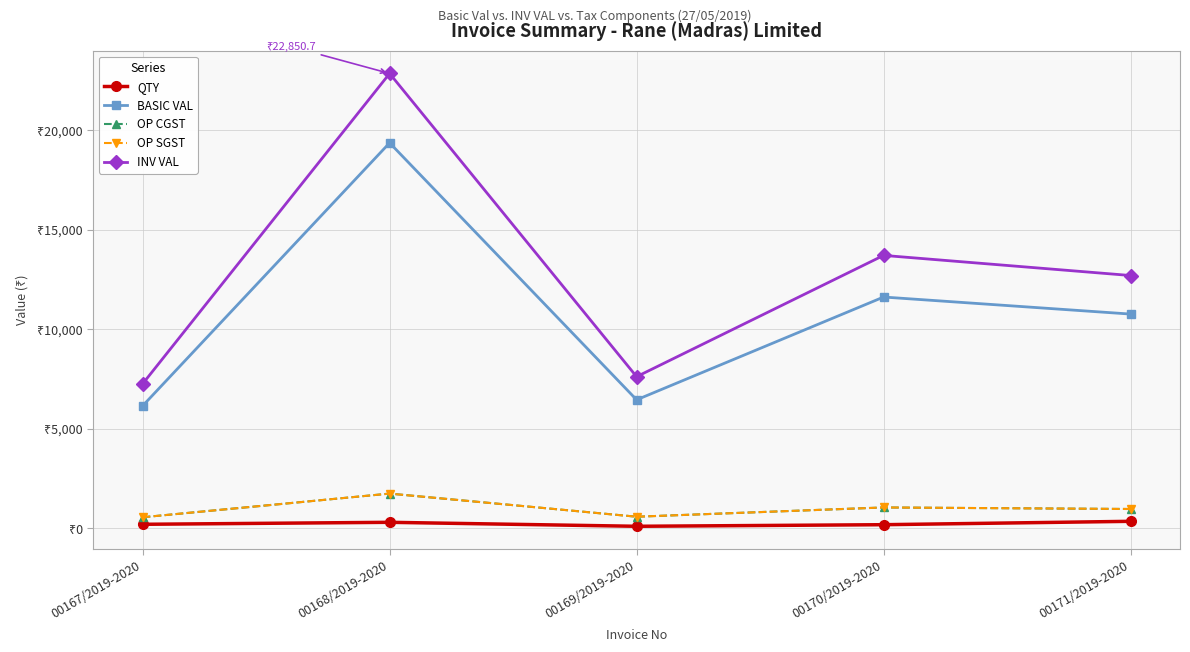

List the labels in order of INV VAL value, smallest first.

00167/2019-2020, 00169/2019-2020, 00171/2019-2020, 00170/2019-2020, 00168/2019-2020